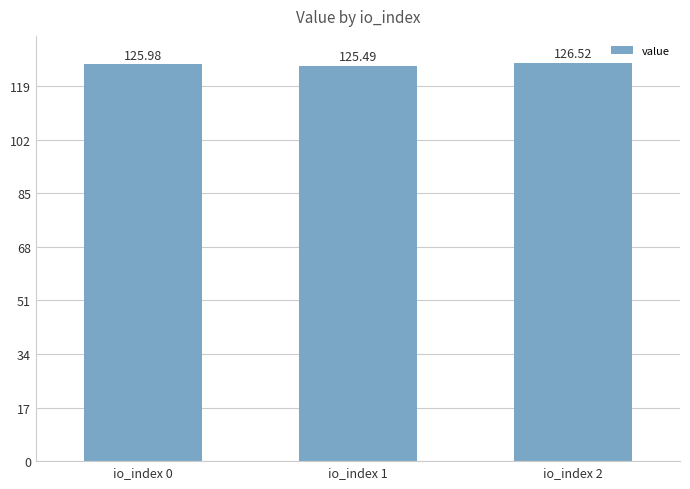

Rank the categories by value from lowest to highest.

io_index 1, io_index 0, io_index 2